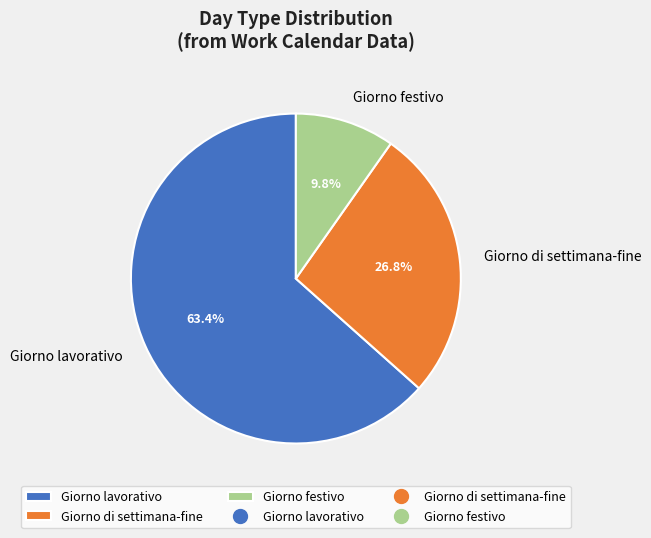

Which slice represents more than half of the pie?

Giorno lavorativo